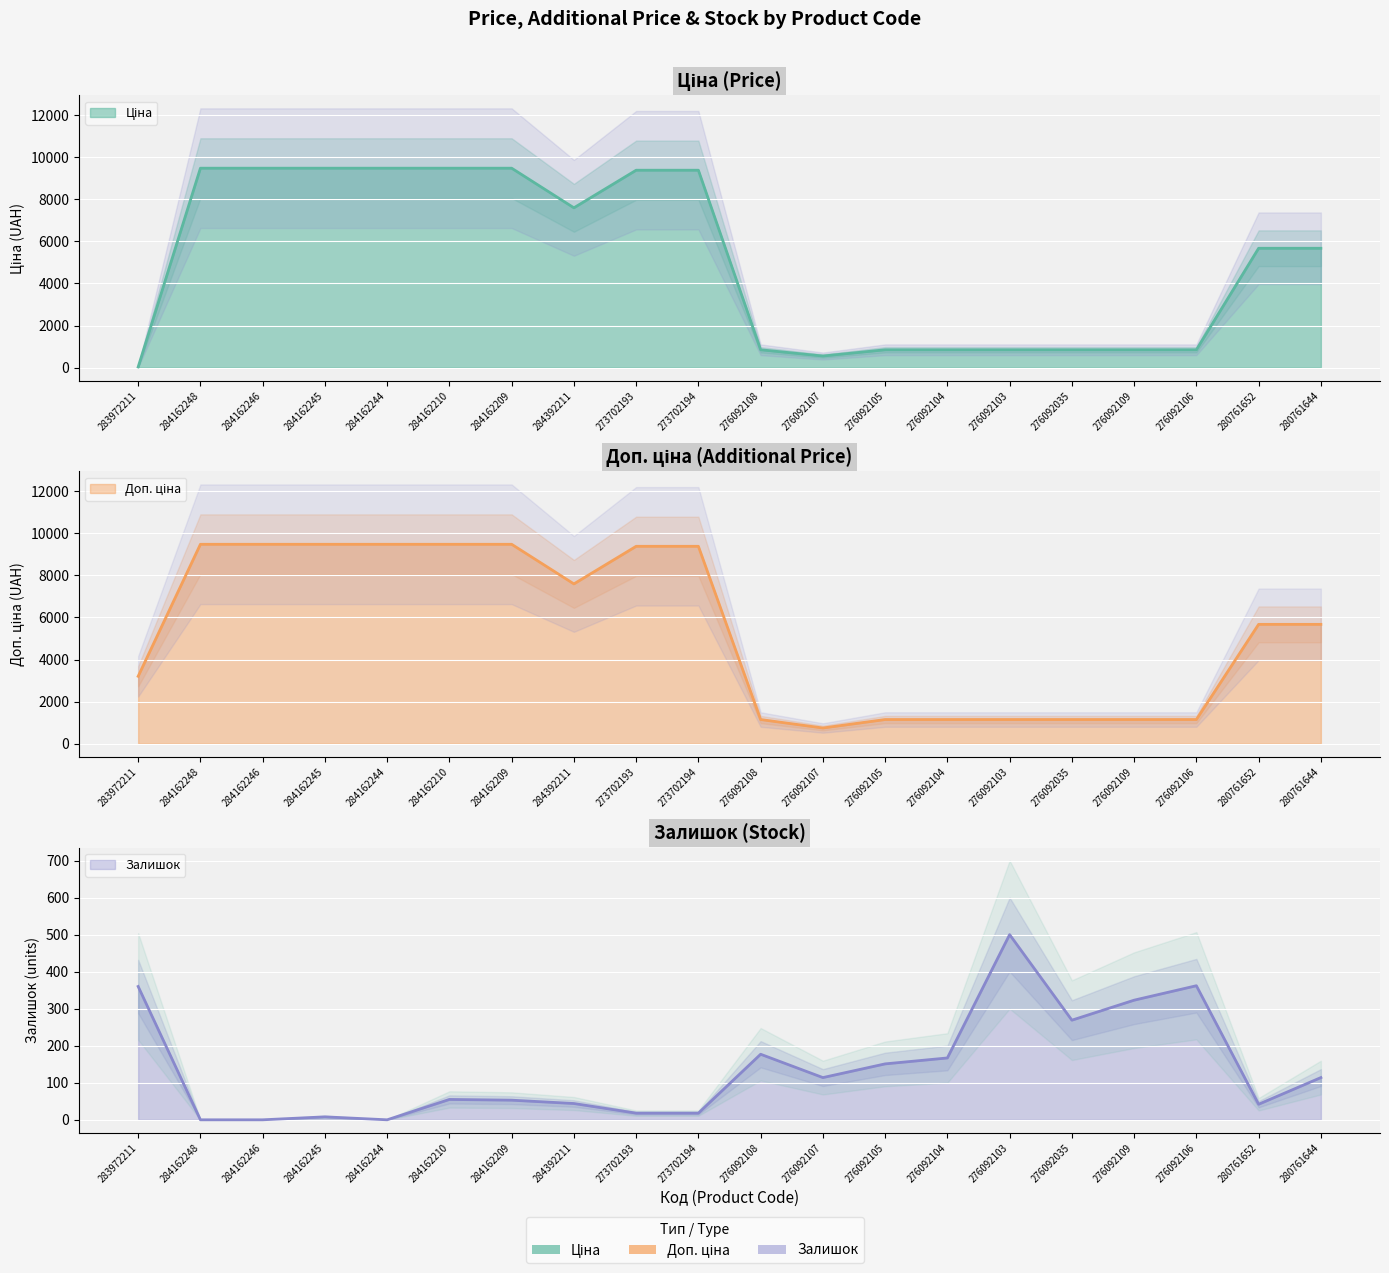

What is the lowest value of the Доп. ціна series?

747.0